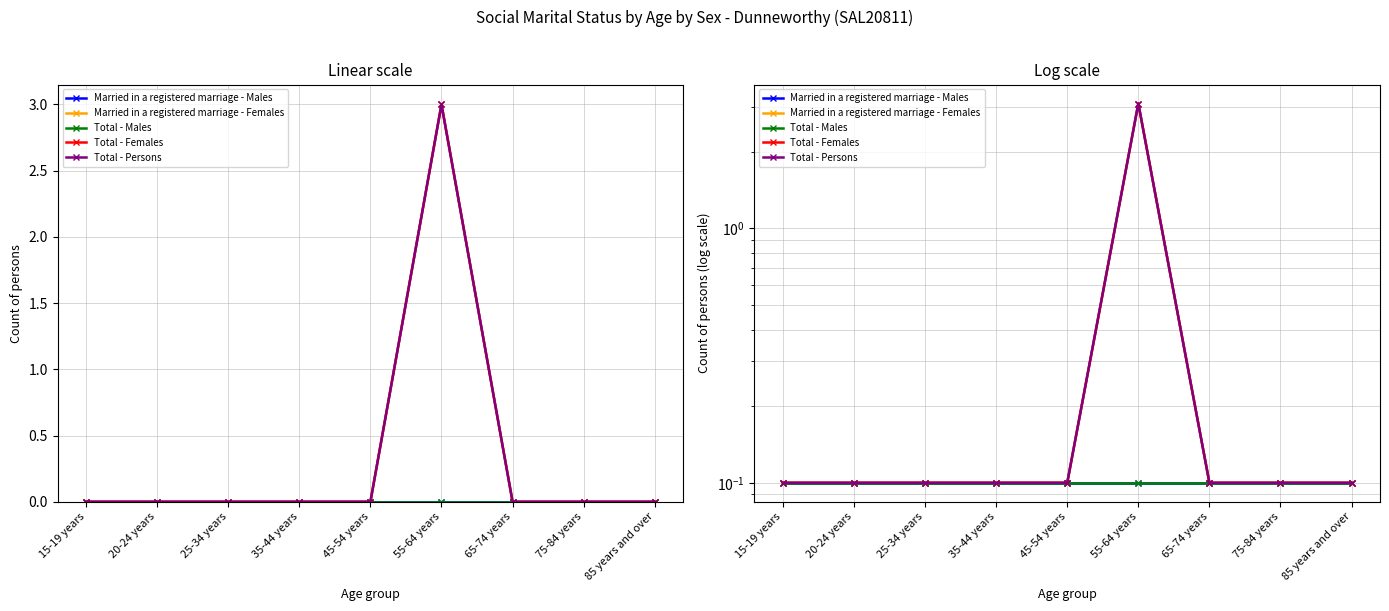

What position from the left is 75-84 years?

8